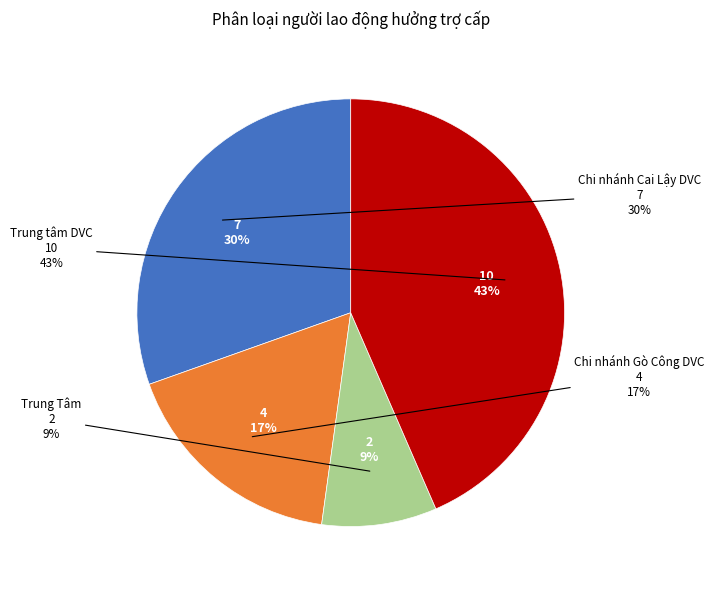

What is the smallest slice in the pie chart?

Trung Tâm